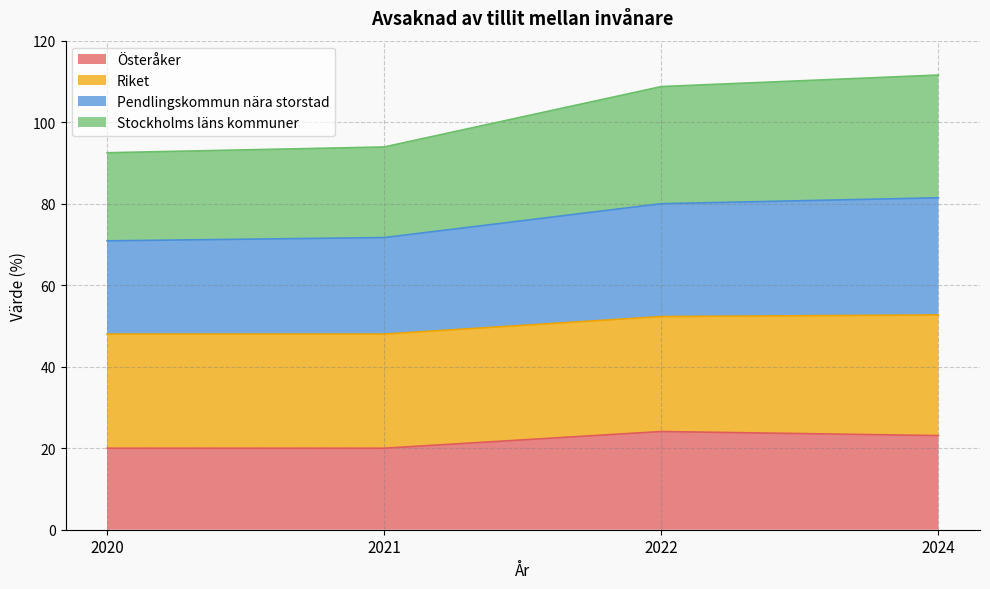

At how many categories does at least one series exceed 51?

4